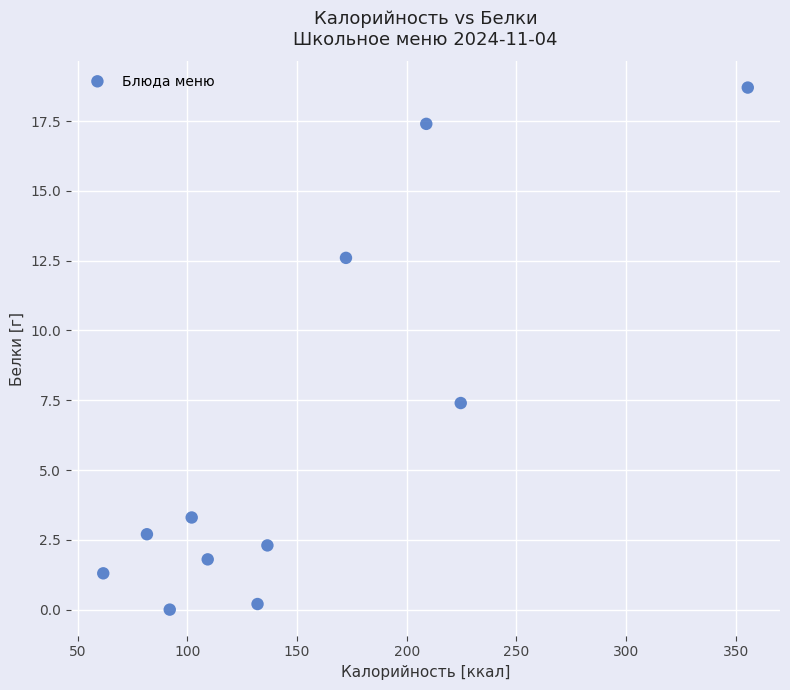

What Y value in the scatter plot is closest to 9?

7.4